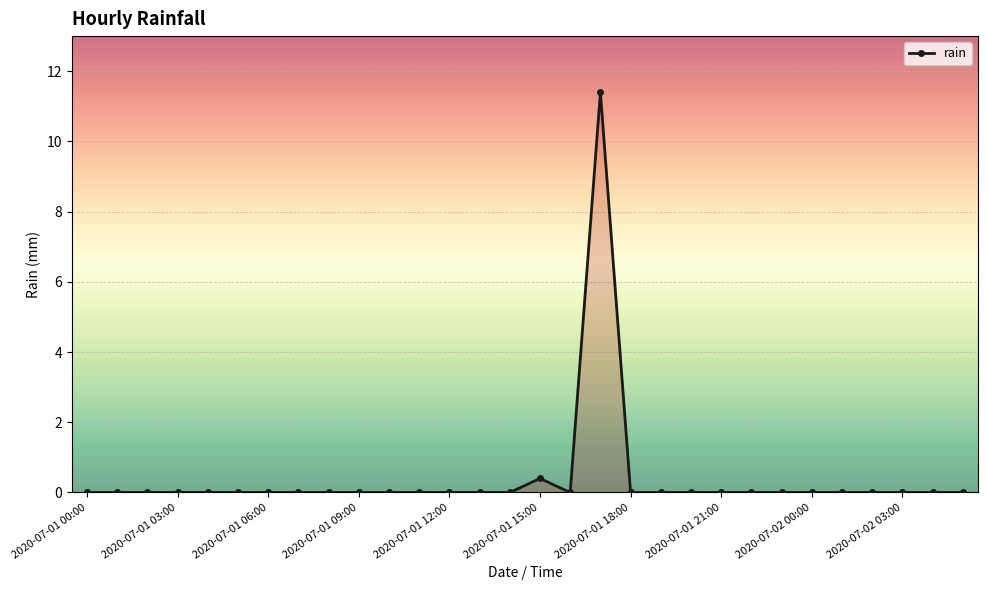

True or false: there are more than 1 points higher than both neighbors.

True